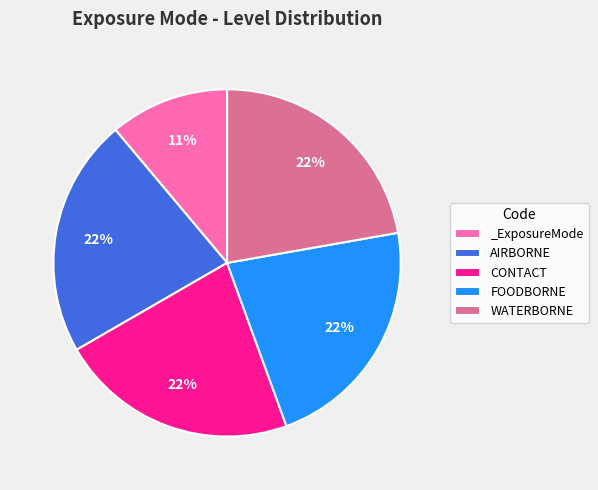

Do FOODBORNE and CONTACT together represent more than half of the pie?

No